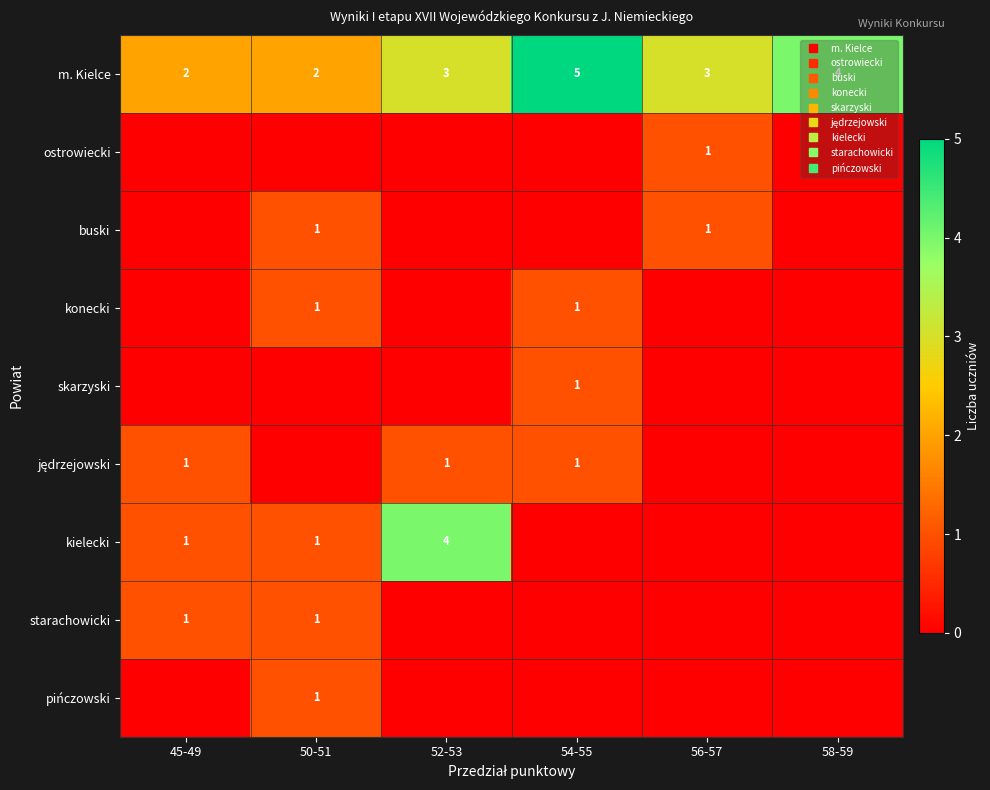

What is the total value across all series at 52-53?

8